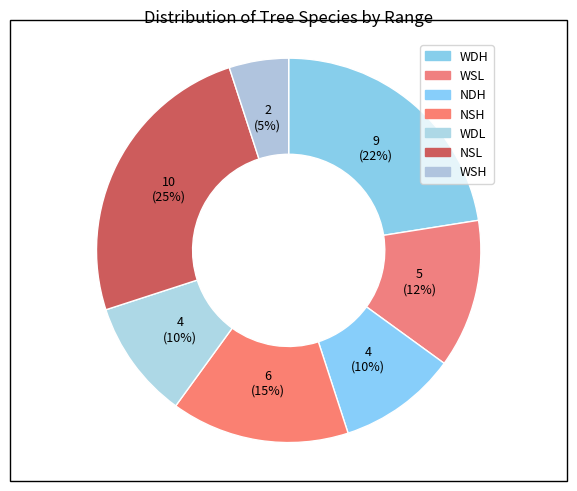

Which slice is the largest?

NSL